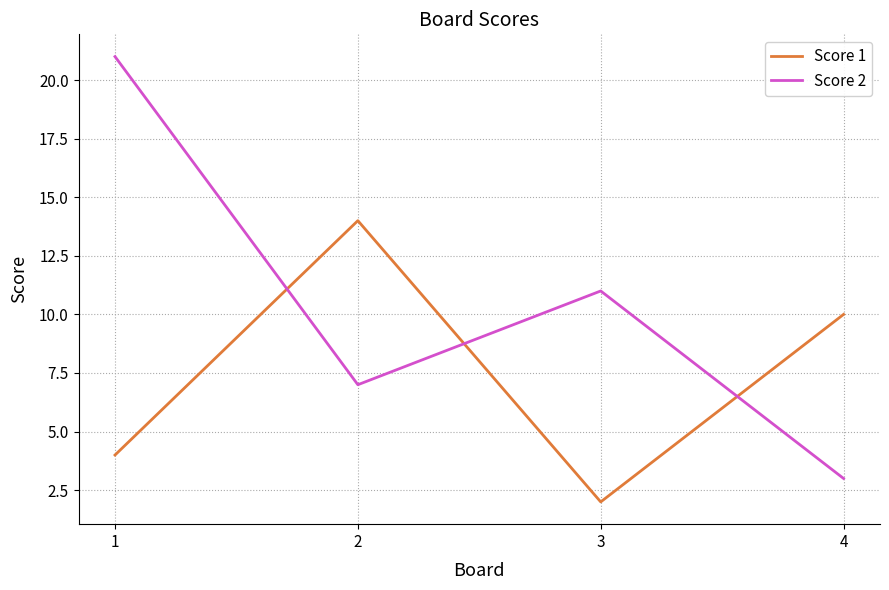

Rank the series at 3 from lowest to highest value.

Score 1, Score 2